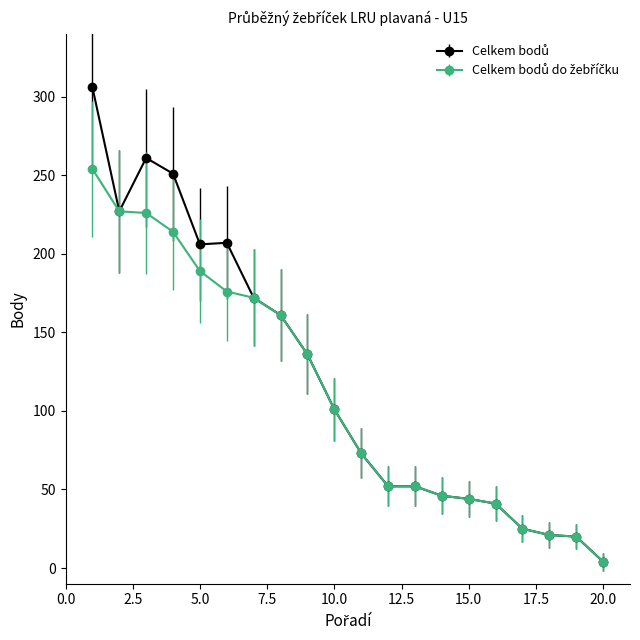

At how many categories does at least one series exceed 142?

8